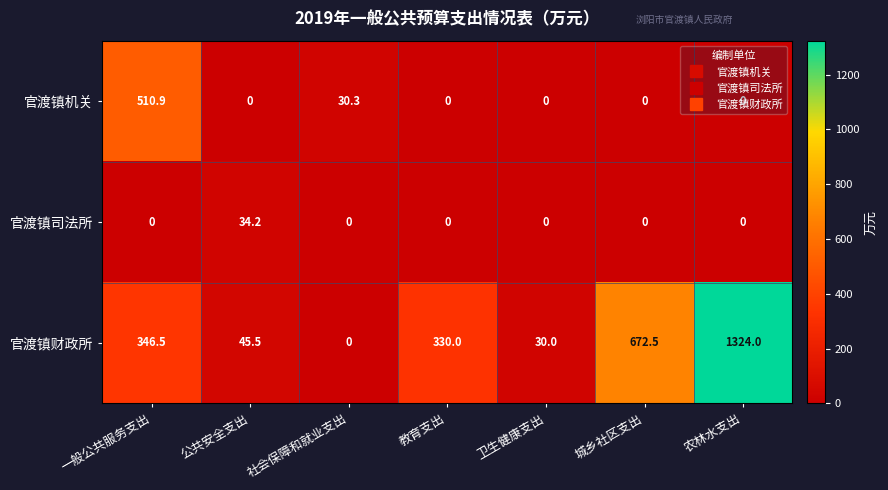

What is the sum of all 官渡镇司法所 values?

34.2